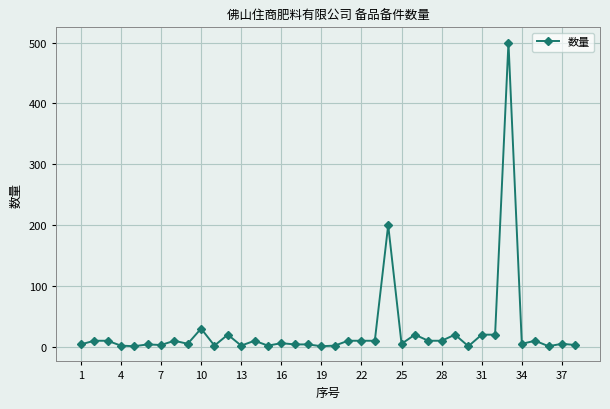

How many data points does each series have?

38